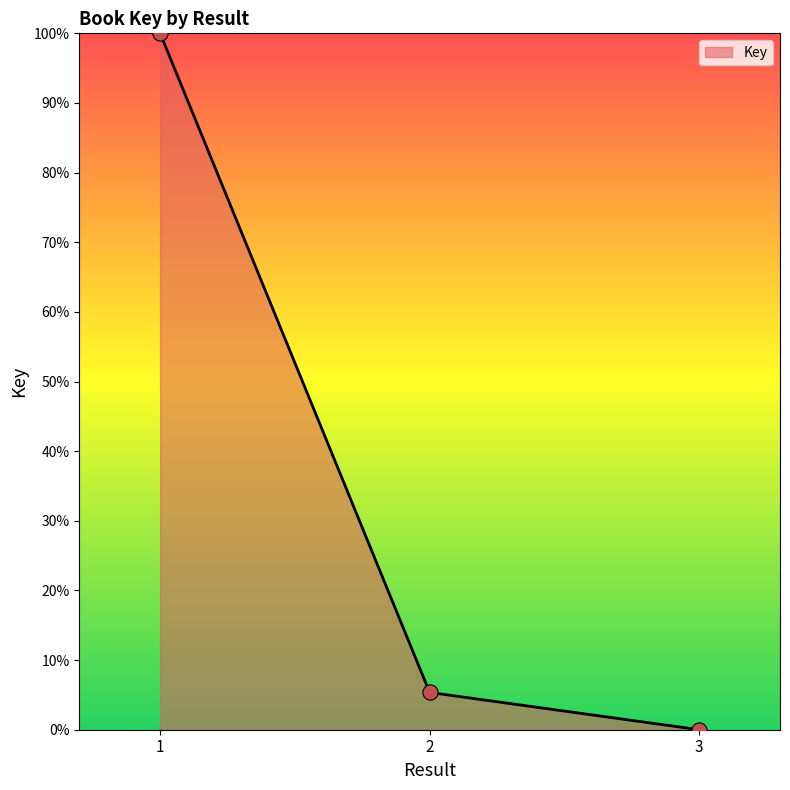

Which has a higher value, 3 or 1?

1